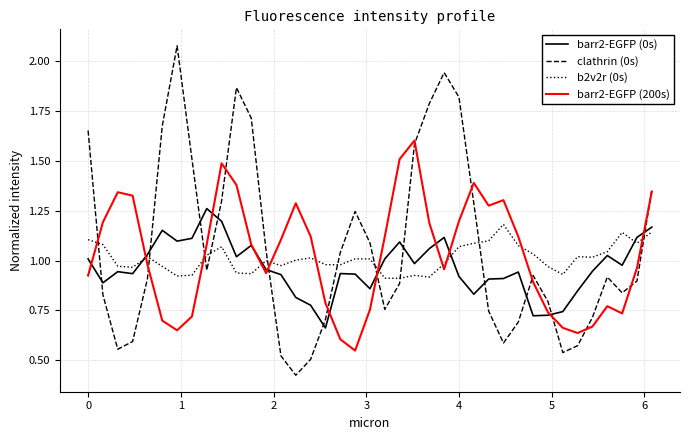

Which series ends up on top after the final intersection of b2v2r (0s) and barr2-EGFP (200s)?

barr2-EGFP (200s)